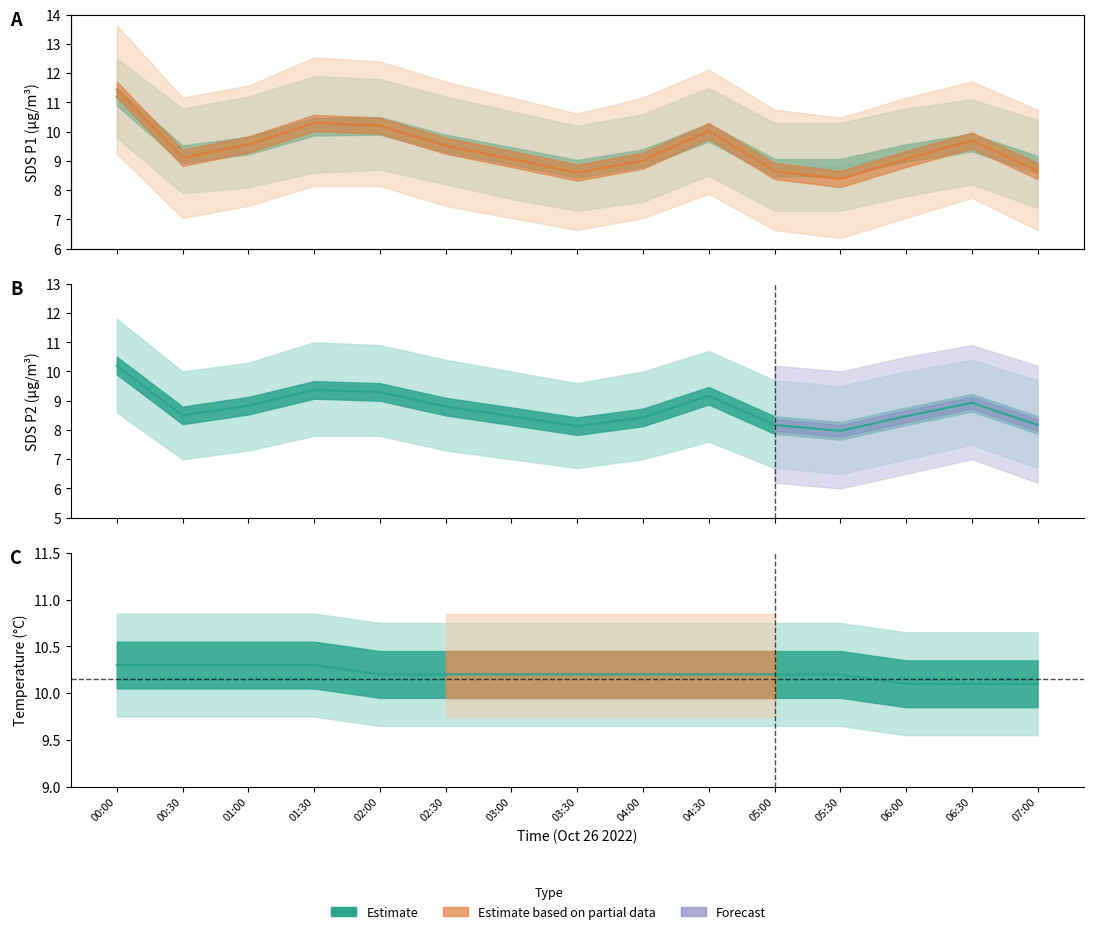

What is the minimum value shown in the chart?

8.0